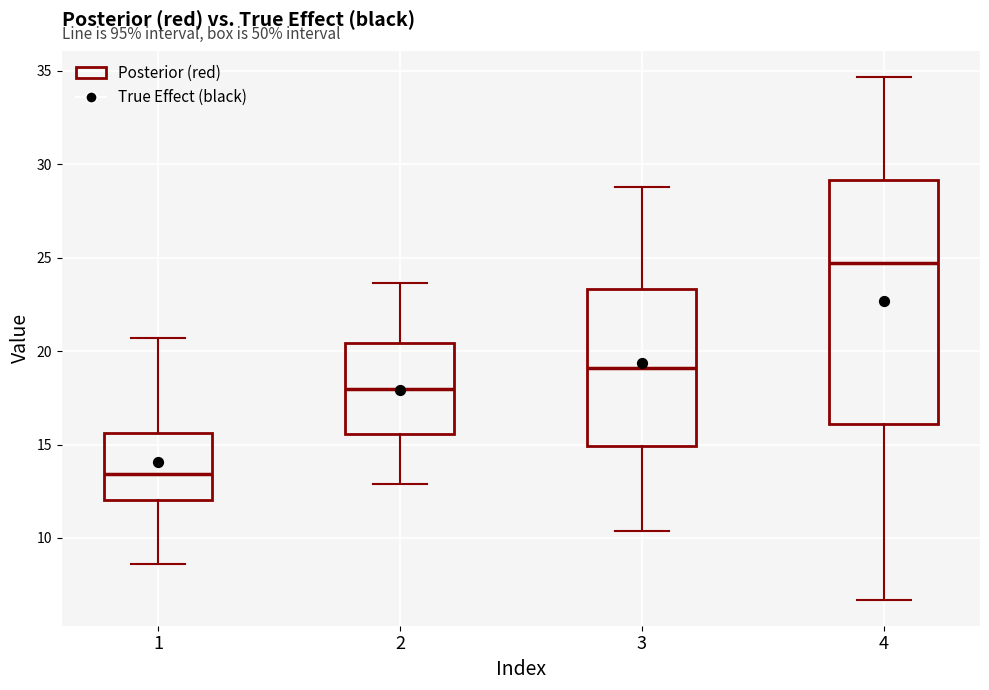

Which box is the tallest, from its lower edge to its upper edge?

4